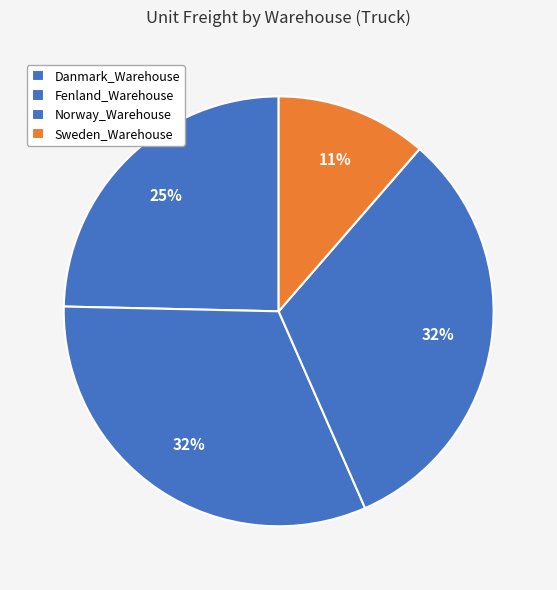

To the nearest percent, what is the difference between the largest and smallest slice percentages?

21%